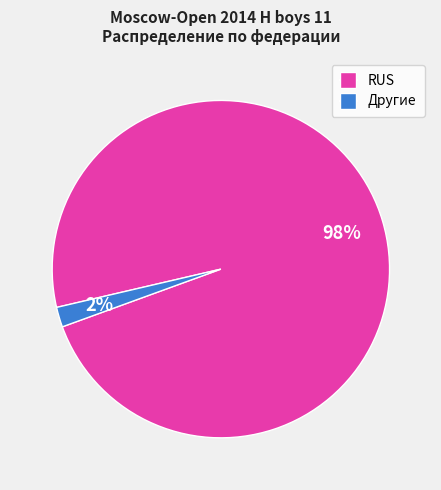

Is there a majority slice in this chart?

Yes